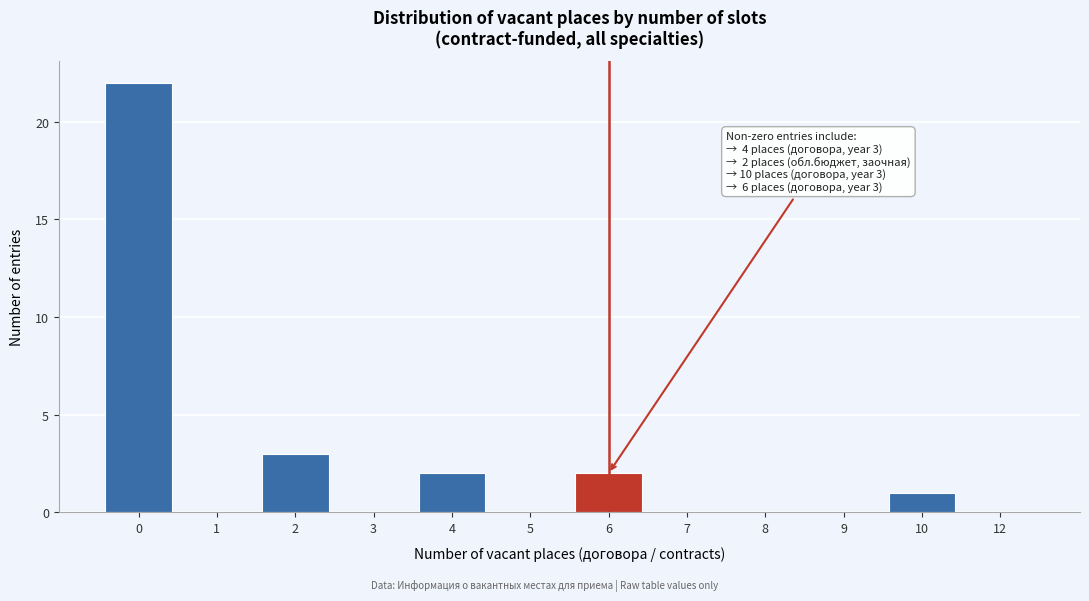

Reading left to right, list all the values displayed in this chart.

0=22	1=0	2=3	3=0	4=2	5=0	6=2	7=0	8=0	9=0	10=1	12=0